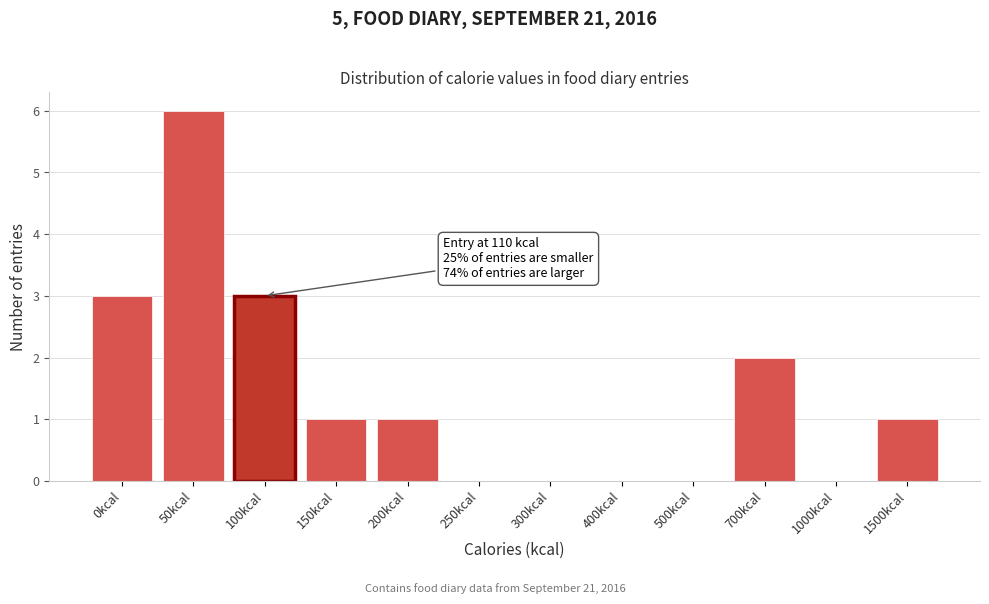

Reading left to right, list all the values displayed in this chart.

0kcal=3	50kcal=6	100kcal=3	150kcal=1	200kcal=1	250kcal=0	300kcal=0	400kcal=0	500kcal=0	700kcal=2	1000kcal=0	1500kcal=1